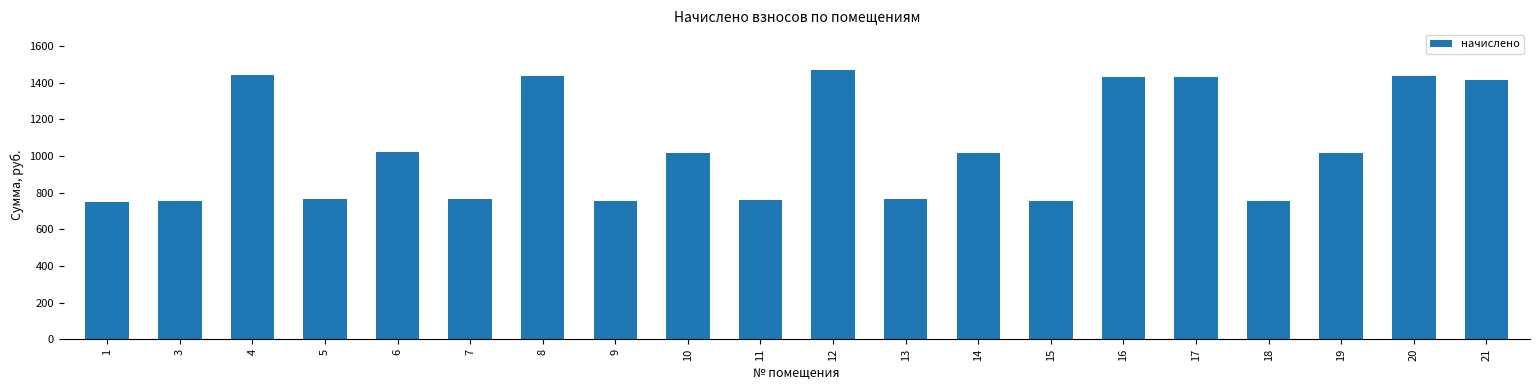

The chart shows a value of 1430.7 at 17. True or false?

True